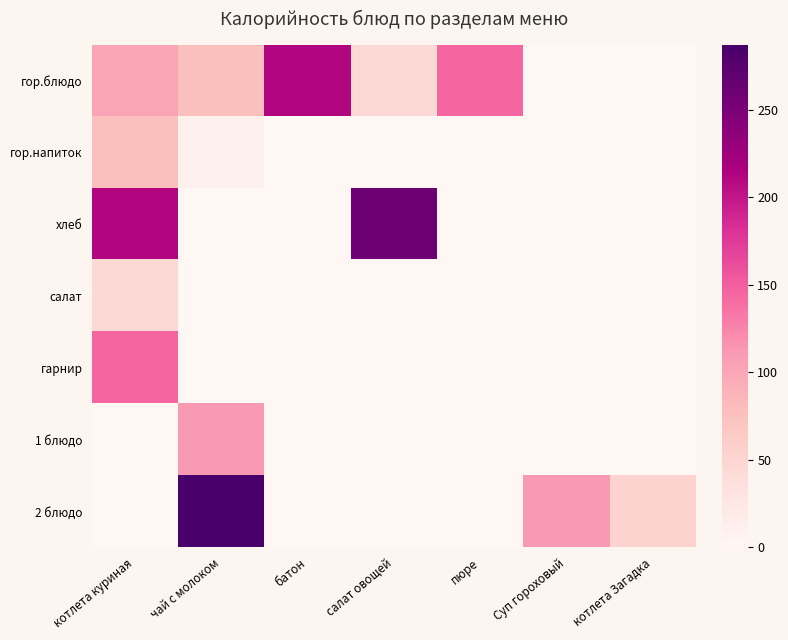

Reading left to right, transcribe all the data shown in this chart.

гор.блюдо: котлета куриная=102	чай с молоком=77	батон=211	салат овощей=45	пюре=145	Суп гороховый=0	котлета Загадка=0
гор.напиток: котлета куриная=77	чай с молоком=9	батон=0	салат овощей=0	пюре=0	Суп гороховый=0	котлета Загадка=0
хлеб: котлета куриная=211	чай с молоком=0	батон=0	салат овощей=259	пюре=0	Суп гороховый=0	котлета Загадка=0
салат: котлета куриная=45	чай с молоком=0	батон=0	салат овощей=0	пюре=0	Суп гороховый=0	котлета Загадка=0
гарнир: котлета куриная=145	чай с молоком=0	батон=0	салат овощей=0	пюре=0	Суп гороховый=0	котлета Загадка=0
1 блюдо: котлета куриная=0	чай с молоком=110	батон=0	салат овощей=0	пюре=0	Суп гороховый=0	котлета Загадка=0
2 блюдо: котлета куриная=0	чай с молоком=287	батон=0	салат овощей=0	пюре=0	Суп гороховый=111	котлета Загадка=53